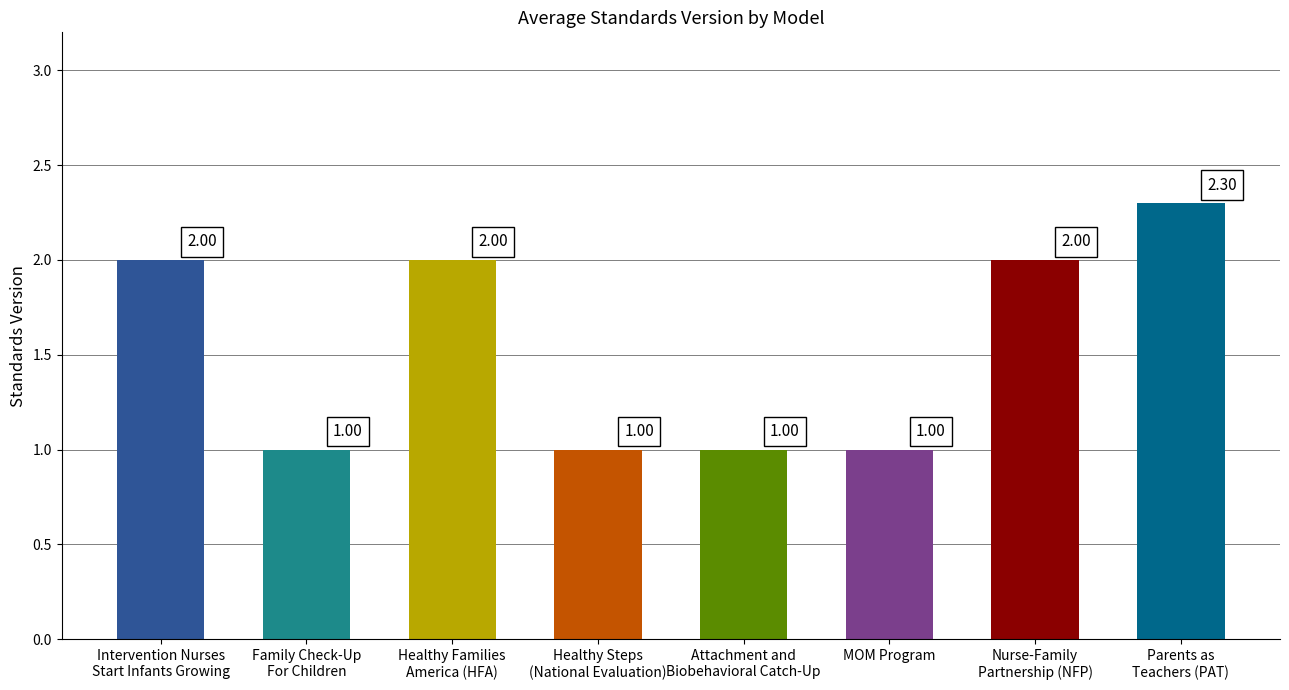

At which category does the chart reach its peak across all series?

Parents as
Teachers (PAT)